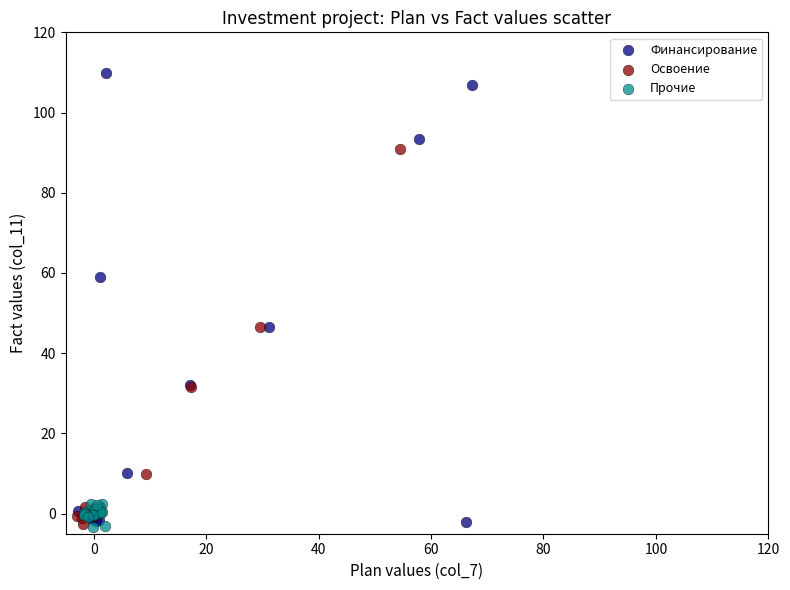

Which series has the widest spread of Y values?

Финансирование